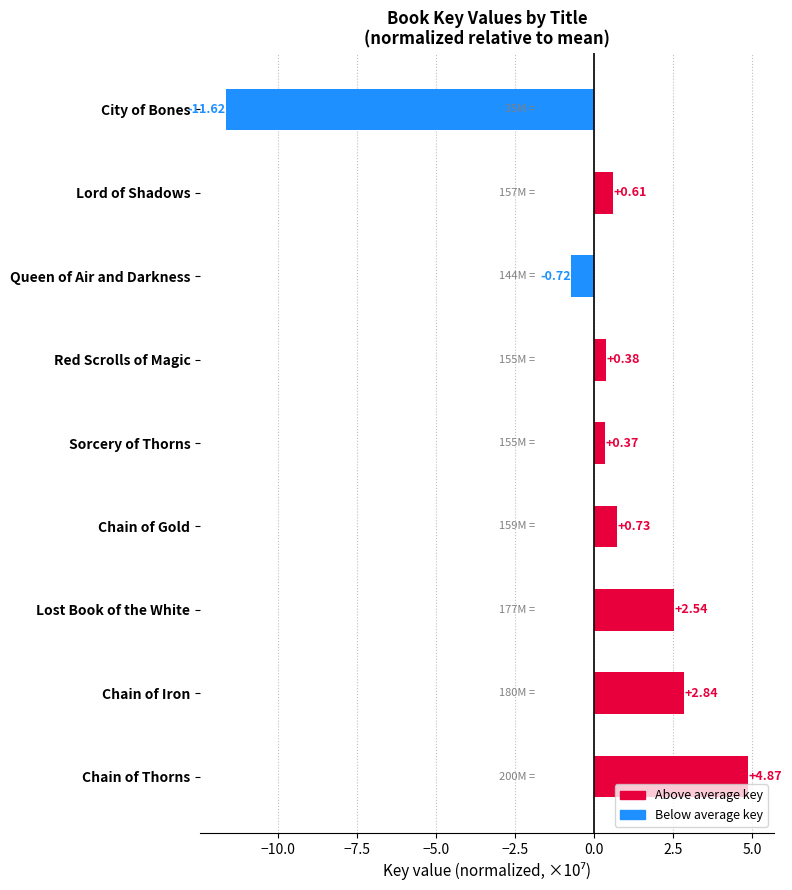

List the labels in order of value, smallest first.

City of Bones, Queen of Air and Darkness, Sorcery of Thorns, Red Scrolls of Magic, Lord of Shadows, Chain of Gold, Lost Book of the White, Chain of Iron, Chain of Thorns